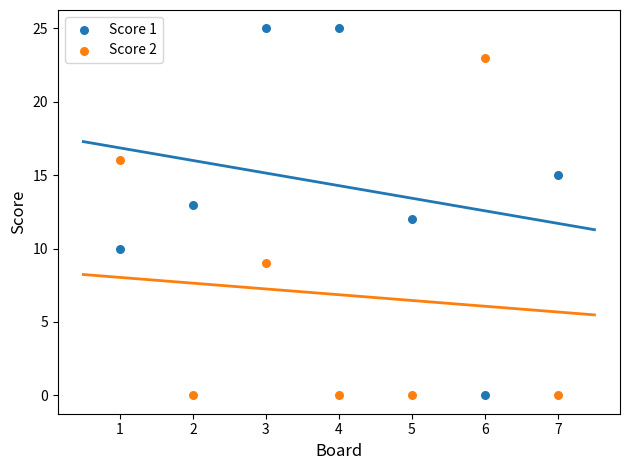

What are all the series names shown in the legend?

Score 1, Score 2